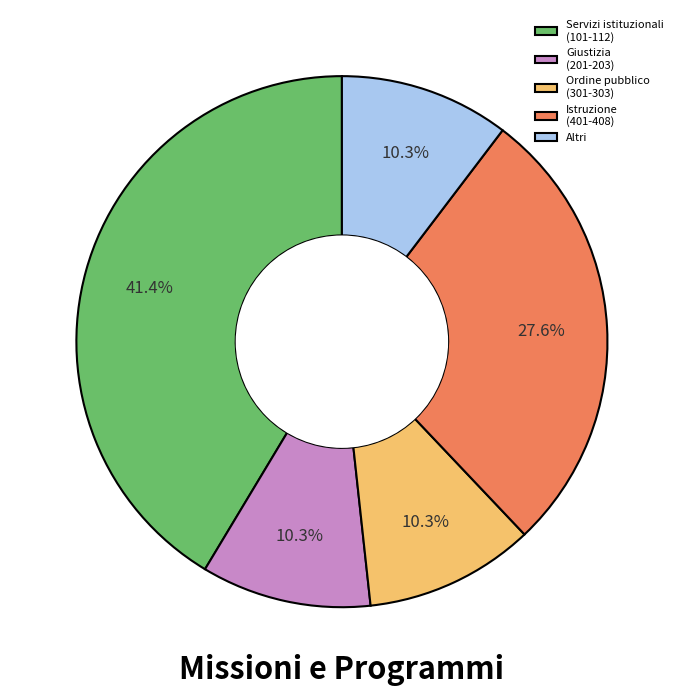

Which category has the biggest portion of the pie?

Servizi istituzionali (101-112)